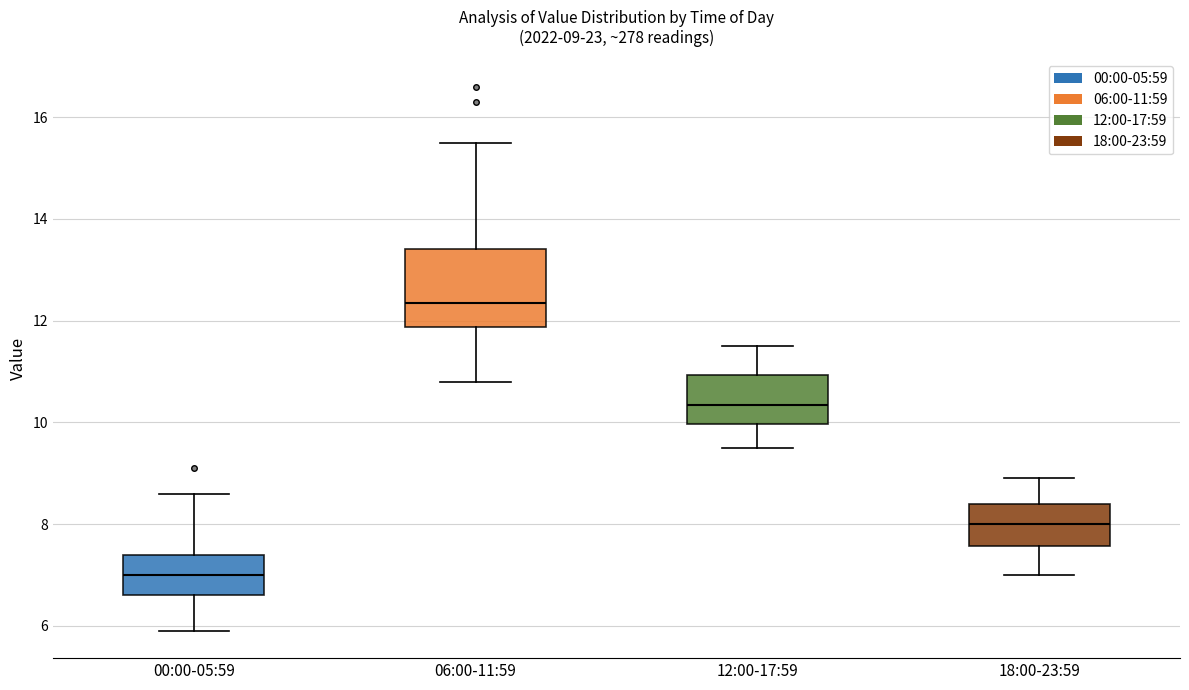

Which box has the highest median line?

06:00-11:59